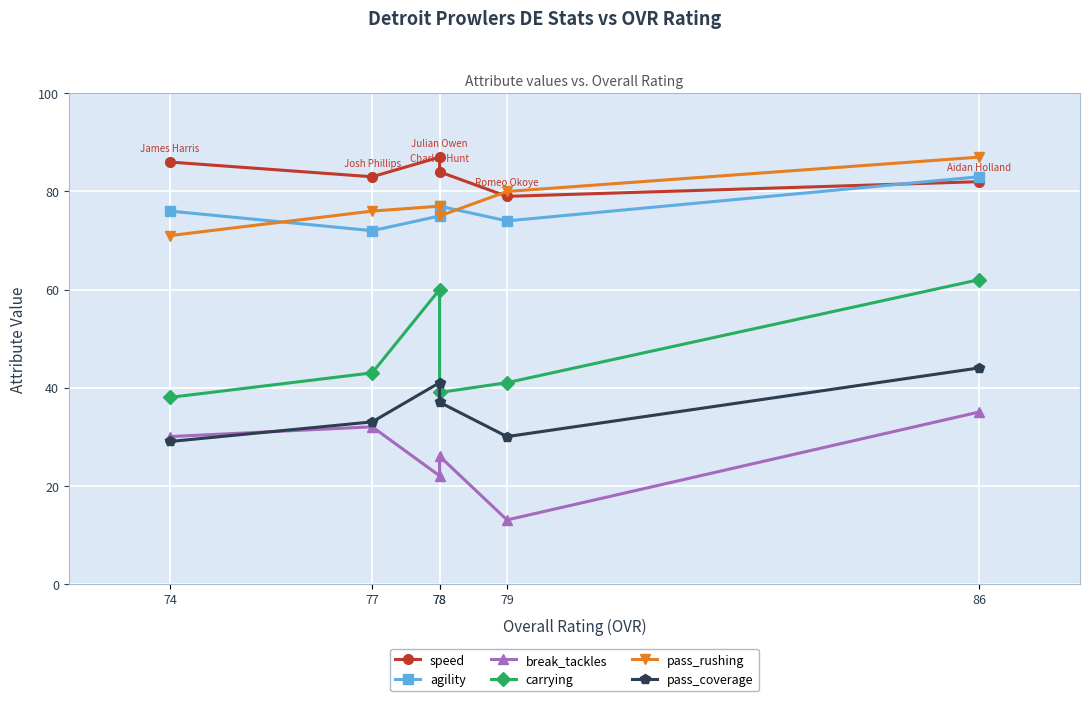

Which category has the lowest value across all series?

79